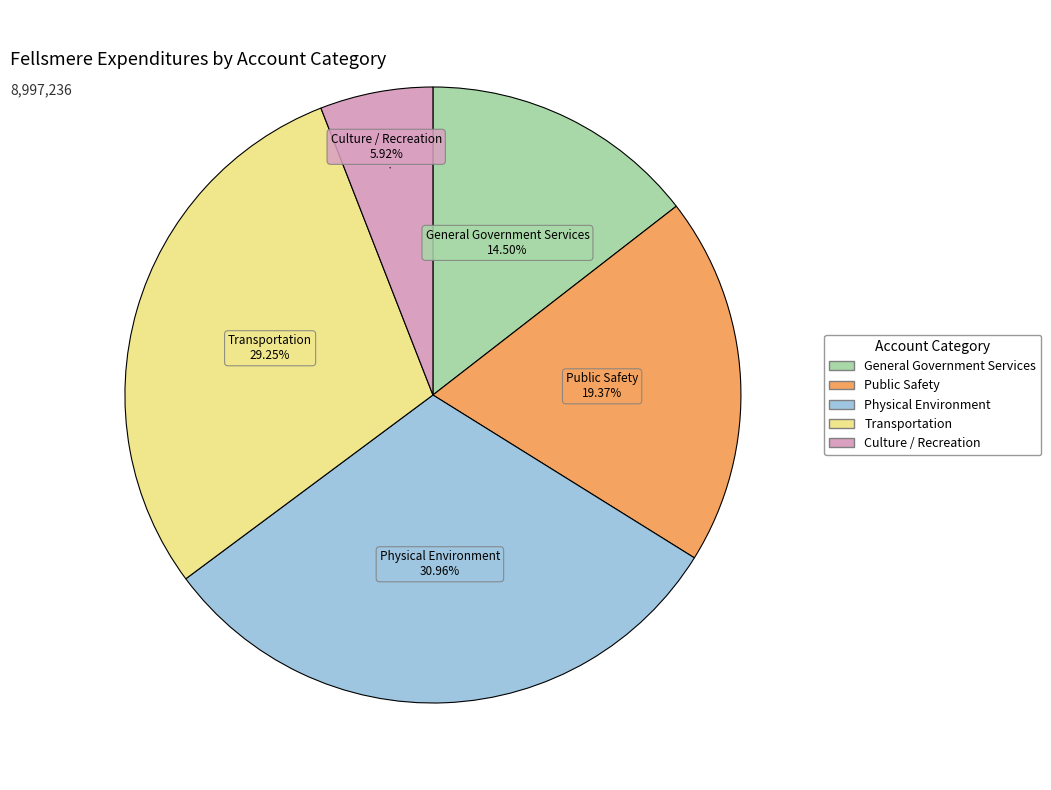

The Transportation slice represents 29% of the pie. True or false?

True